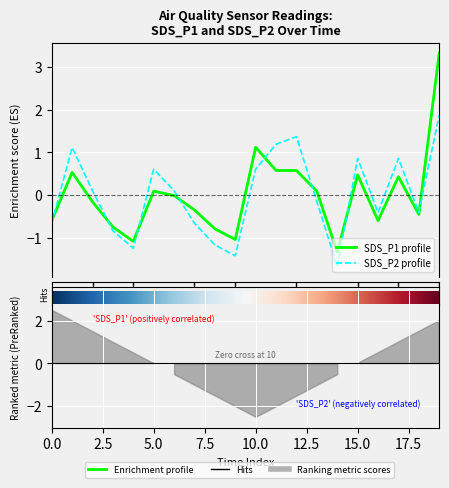

How many values in SDS_P1 are below zero?

11